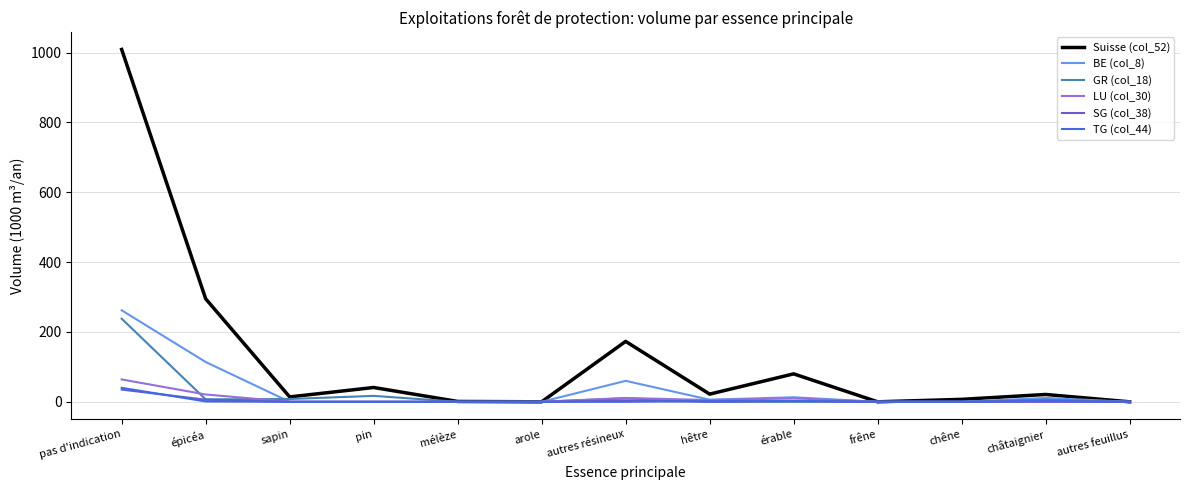

Which series has the widest spread of values?

Suisse (col_52)